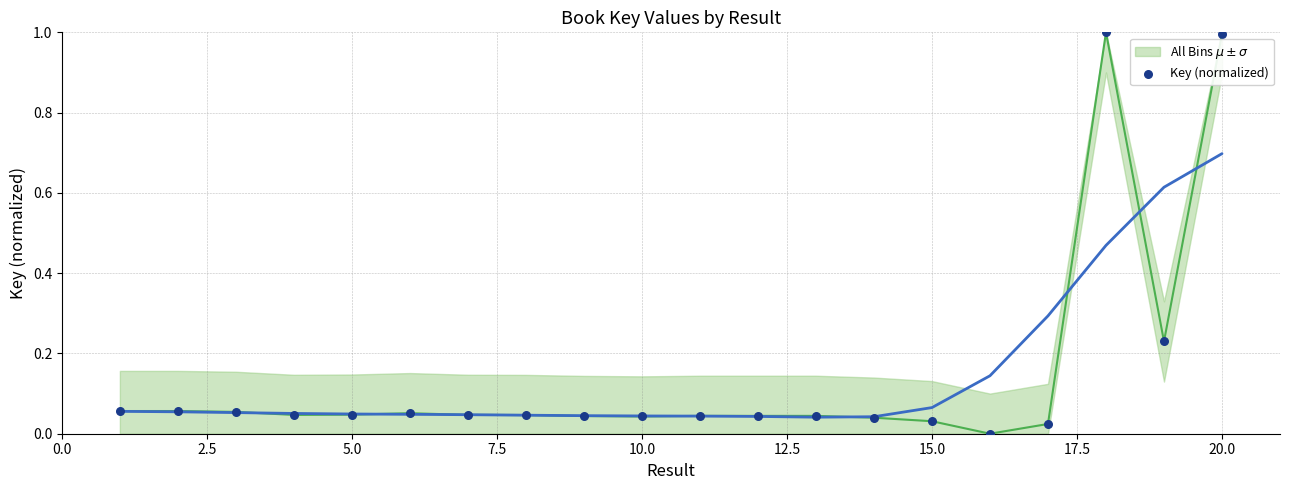

What is the range of Y values (max minus min)?

1.0